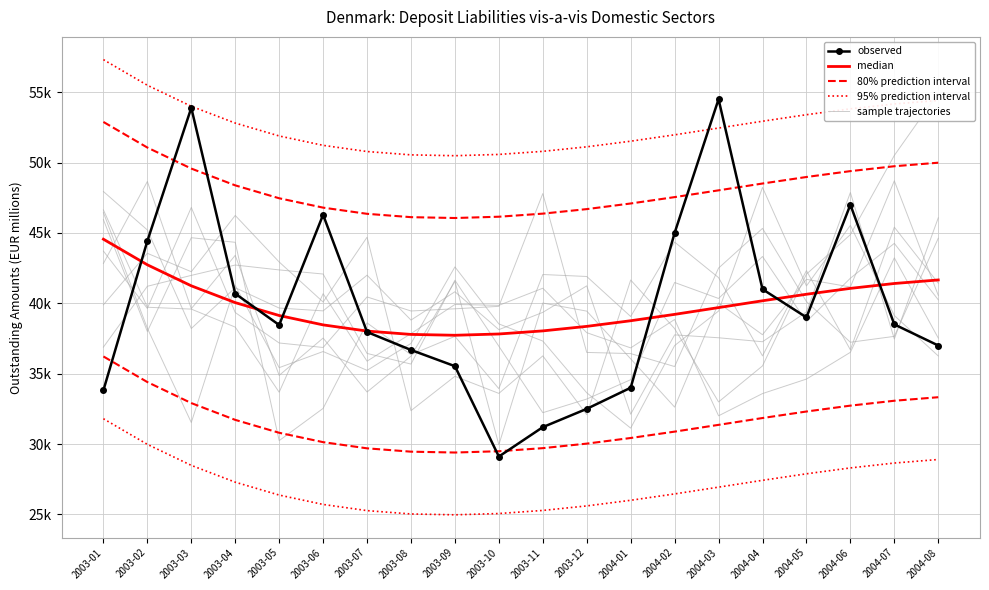

Rank the series by their maximum value, from highest to lowest.

95% prediction interval, observed, 80% prediction interval, sample trajectories, median